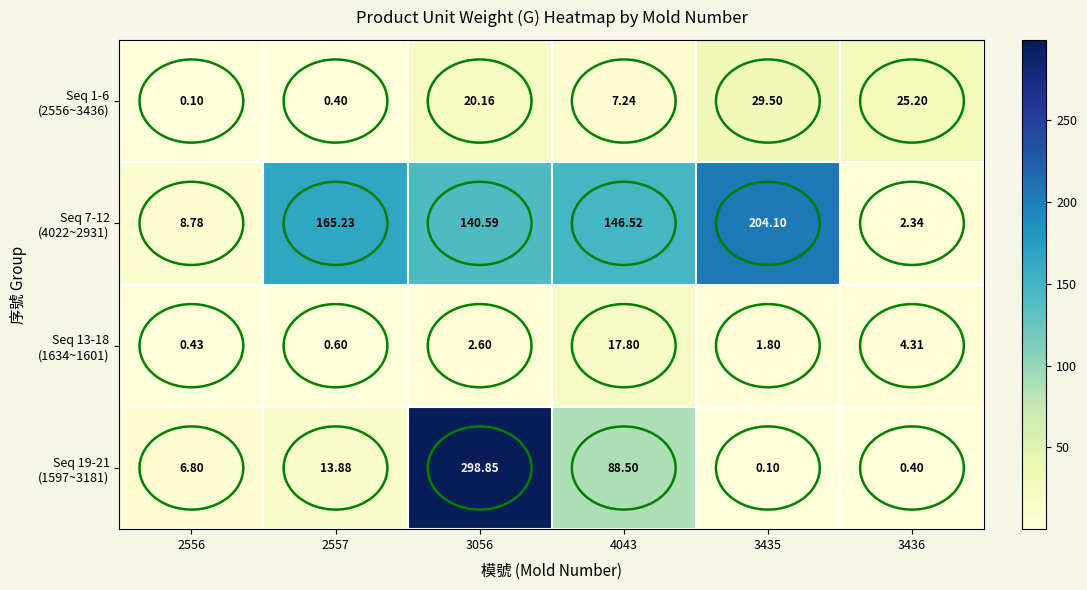

How many data points does each series have?

6